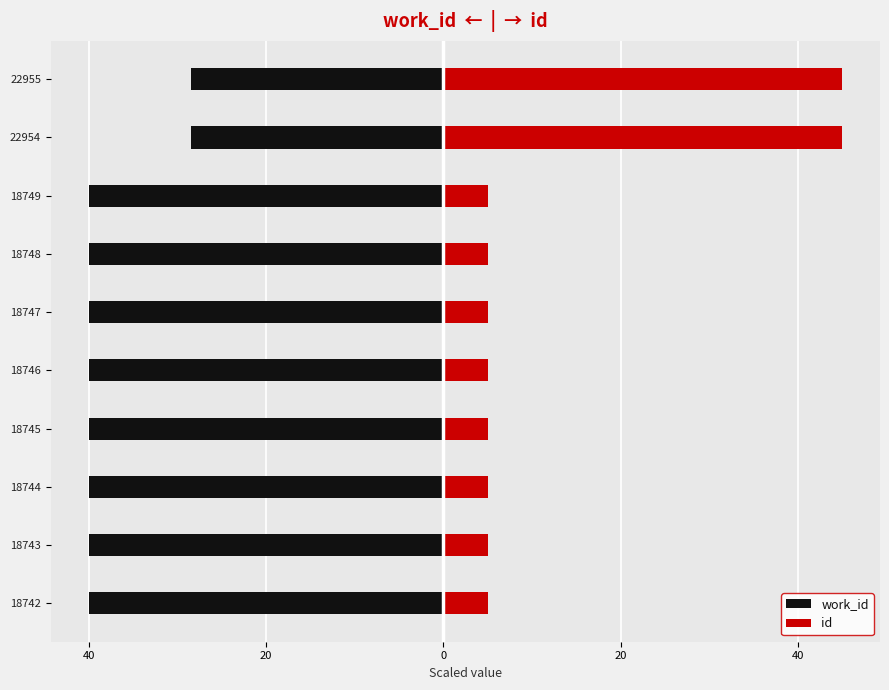

Is the value of work_id at 18749 greater than the value of id at 18745?

No